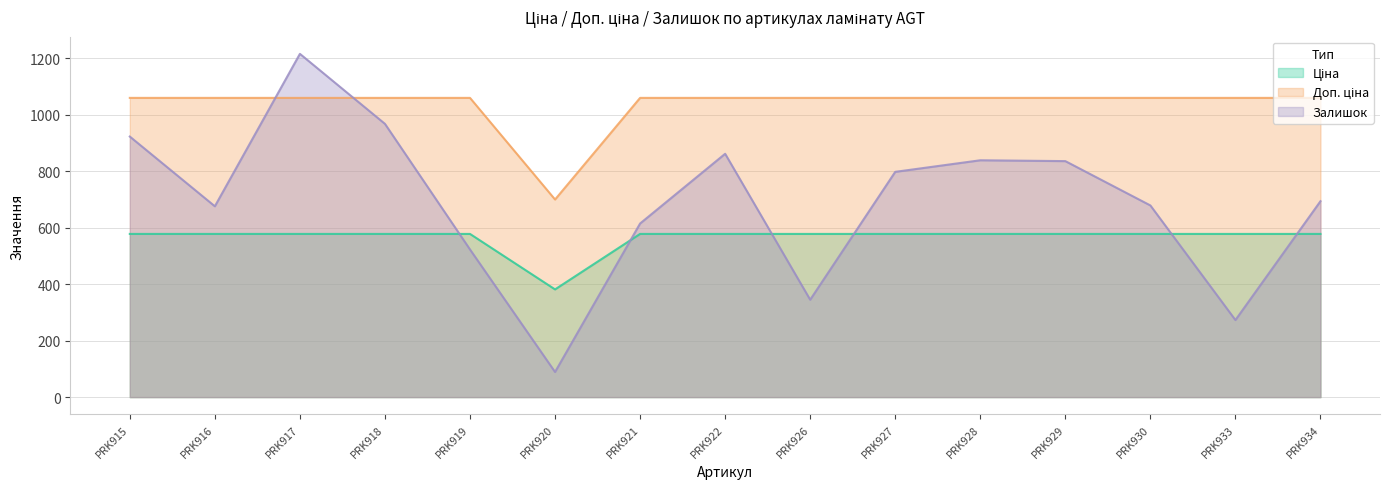

True or false: Ціна and Доп. ціна cross at least once.

False